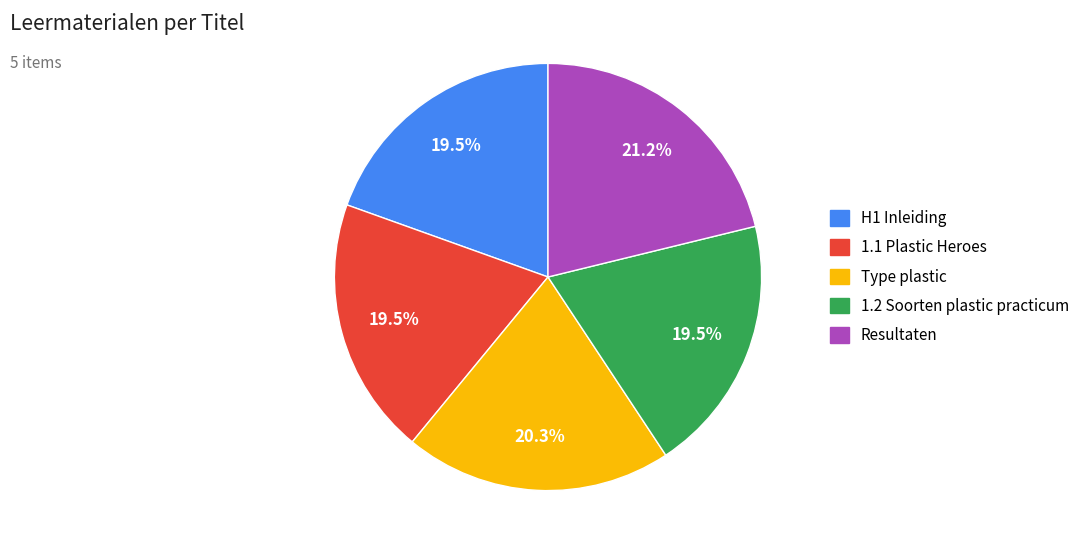

To the nearest percent, what is the combined percentage of Type plastic and H1 Inleiding?

40%